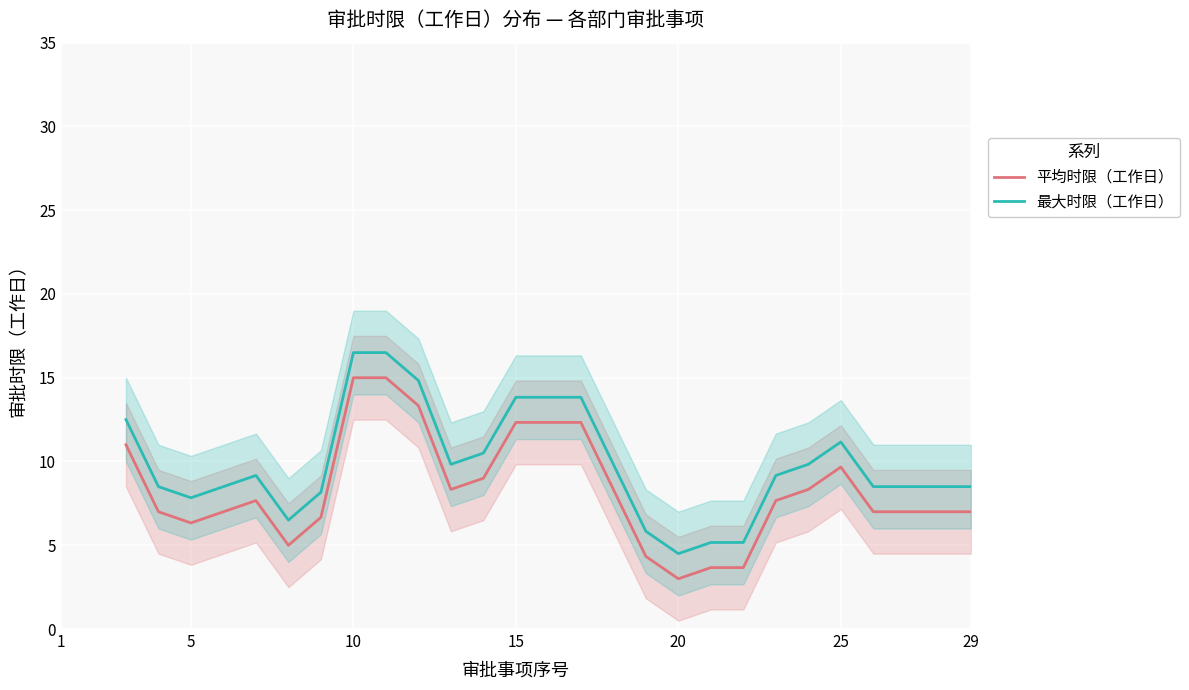

The 最大时限（工作日） series shows 11.2 at 25. True or false?

True